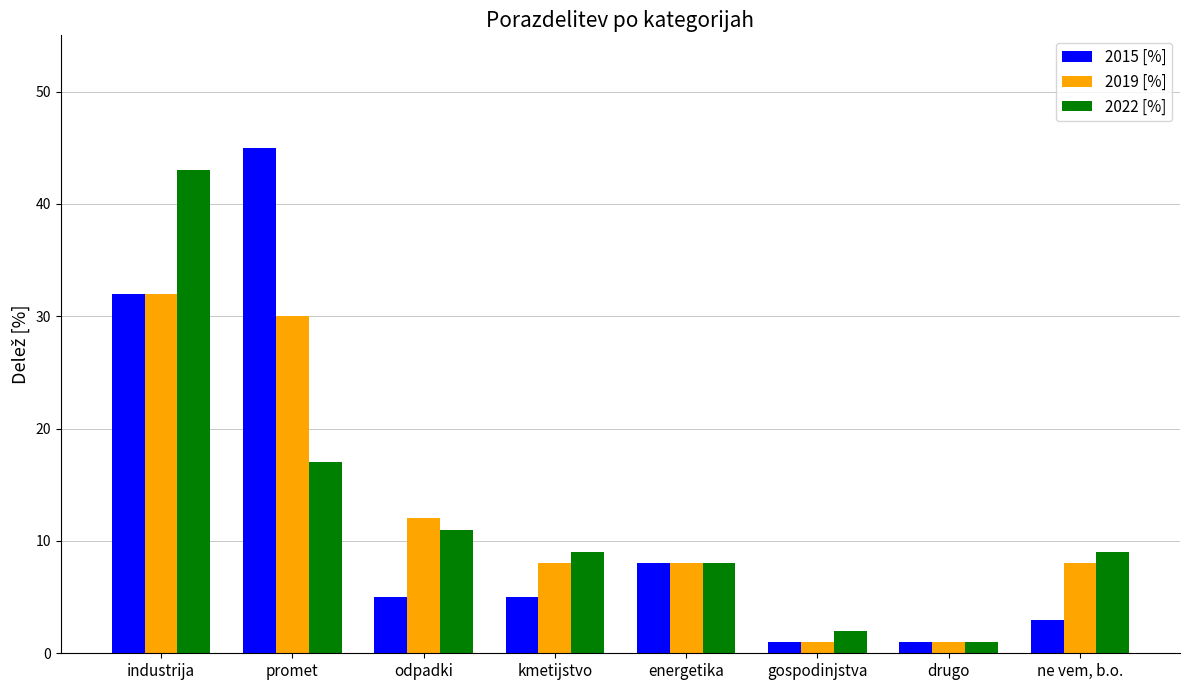

What is the sum of all 2022 [%] values?

100